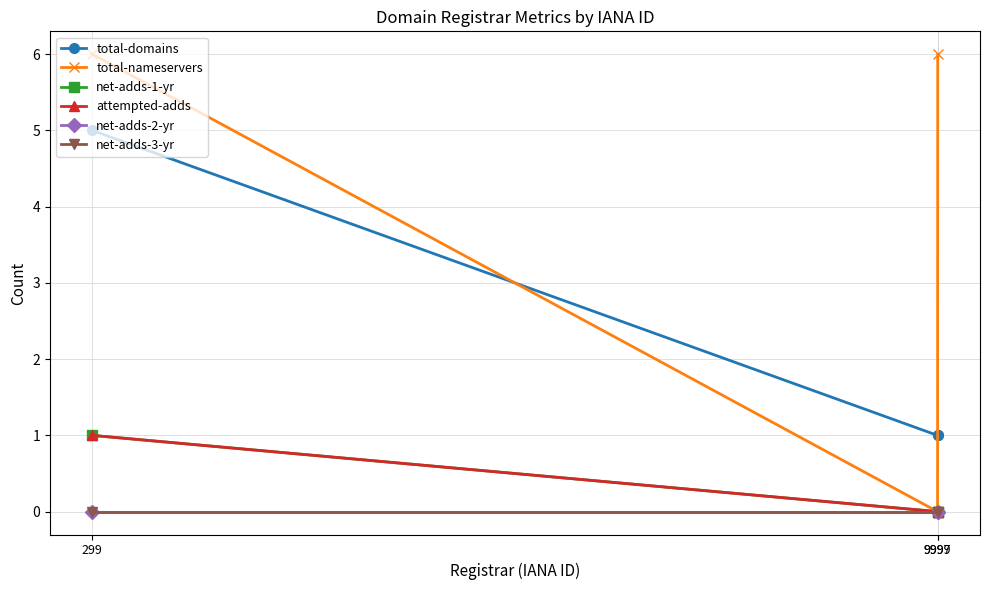

What is the difference between the highest and lowest values at 299?

6